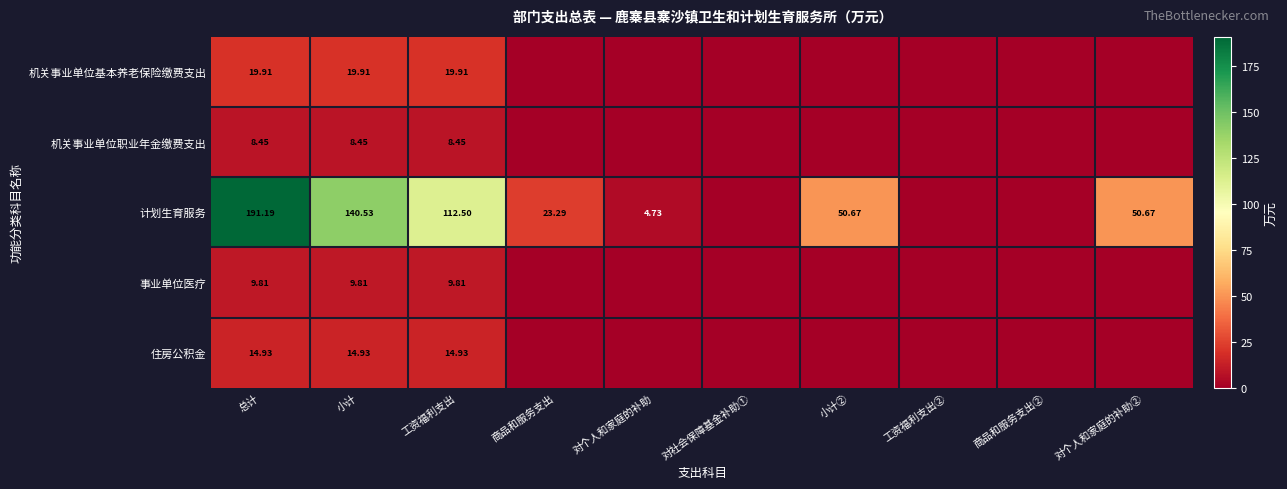

Is the value of 事业单位医疗 at 工资福利支出 greater than the value of 机关事业单位基本养老保险缴费支出 at 总计?

No